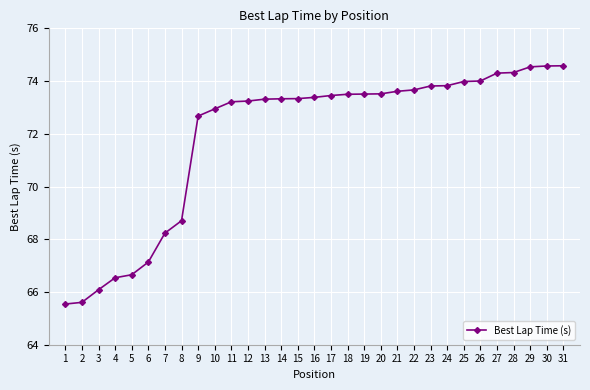

What is the value of the 24th point from the left?

73.8